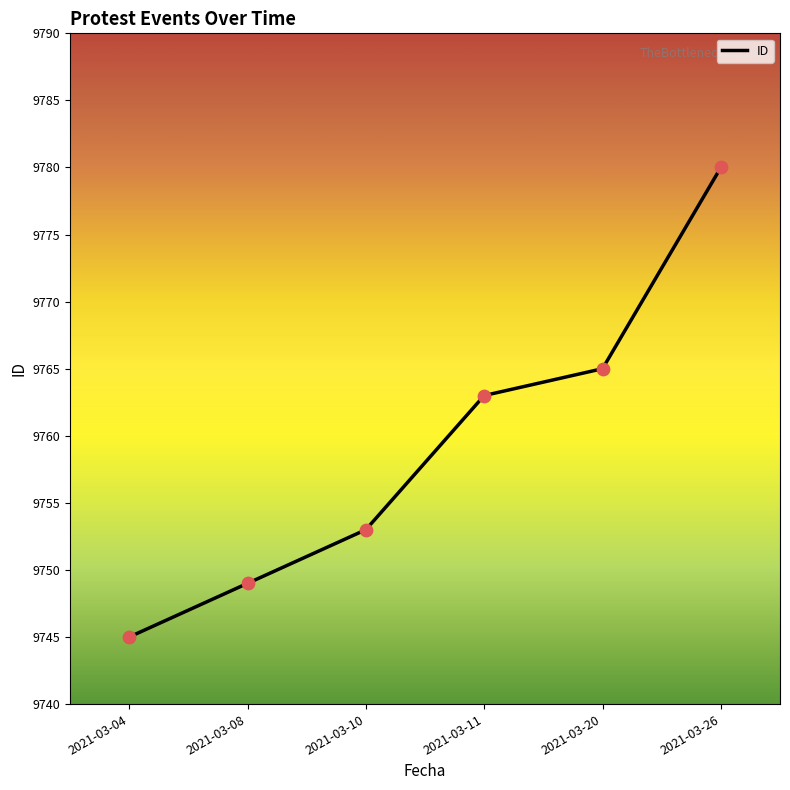

What is the ratio of the value at 2021-03-08 to the value at 2021-03-04?

1.0